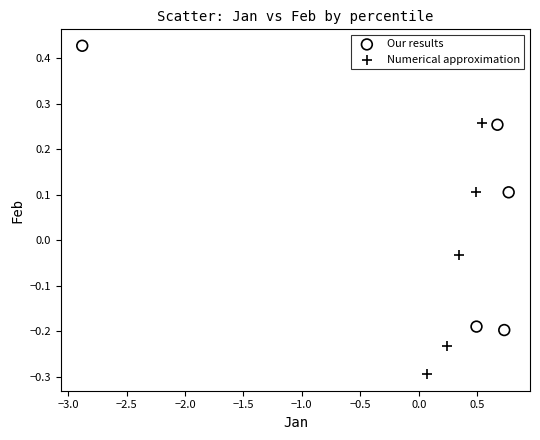

Which series reaches the maximum Y coordinate?

Our results